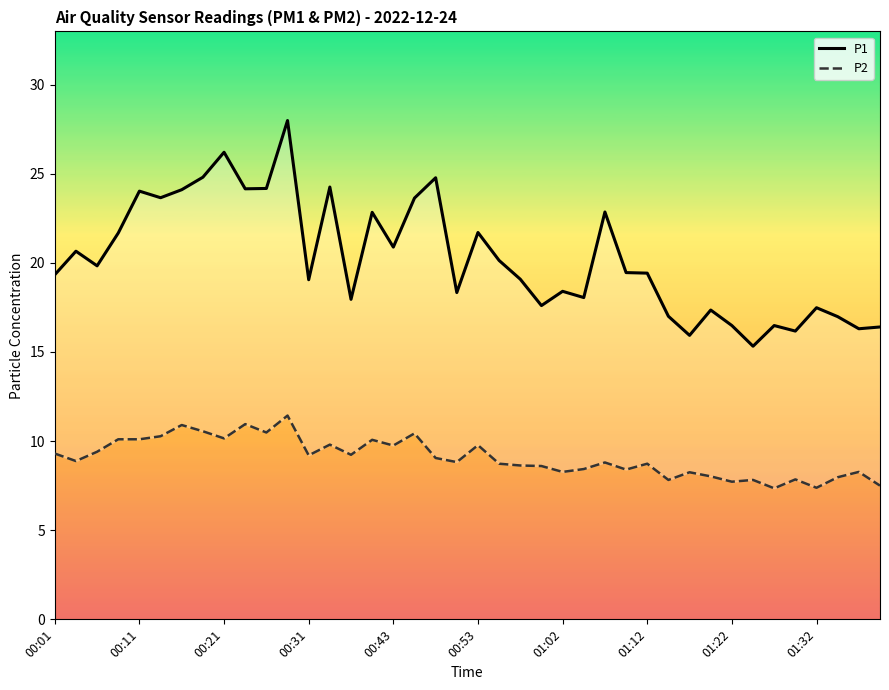

What is the difference between the P1 values at 13 and 19?

5.9